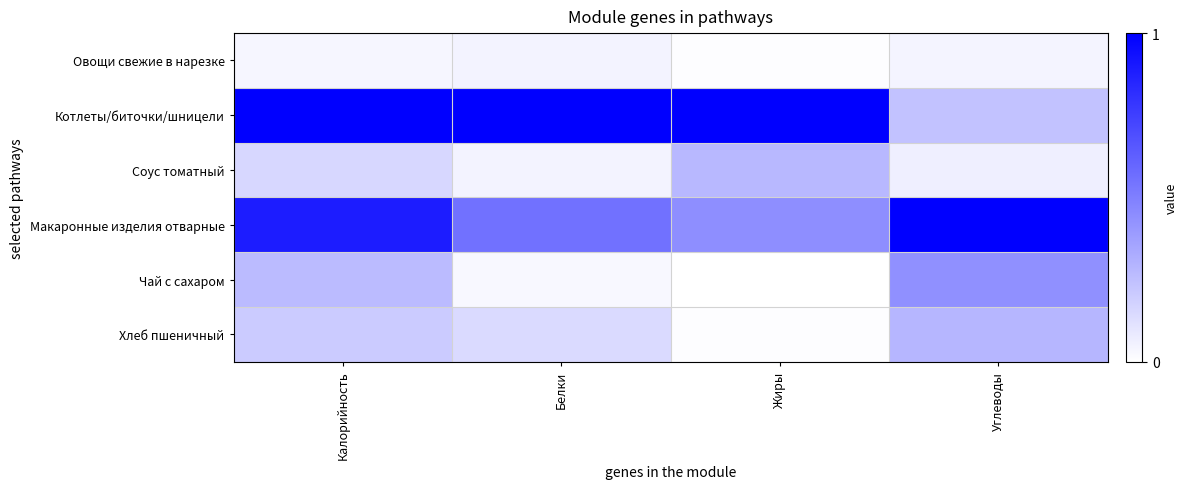

Reading right to left, extract all data points from this chart.

Овощи свежие в нарезке: Углеводы=0.0	Жиры=0.0	Белки=0.0	Калорийность=0.0
Котлеты/биточки/шницели: Углеводы=0.2	Жиры=1.0	Белки=1.0	Калорийность=1.0
Соус томатный: Углеводы=0.1	Жиры=0.3	Белки=0.0	Калорийность=0.2
Макаронные изделия отварные: Углеводы=1.0	Жиры=0.4	Белки=0.6	Калорийность=0.9
Чай с сахаром: Углеводы=0.4	Жиры=0.0	Белки=0.0	Калорийность=0.3
Хлеб пшеничный: Углеводы=0.3	Жиры=0.0	Белки=0.1	Калорийность=0.2